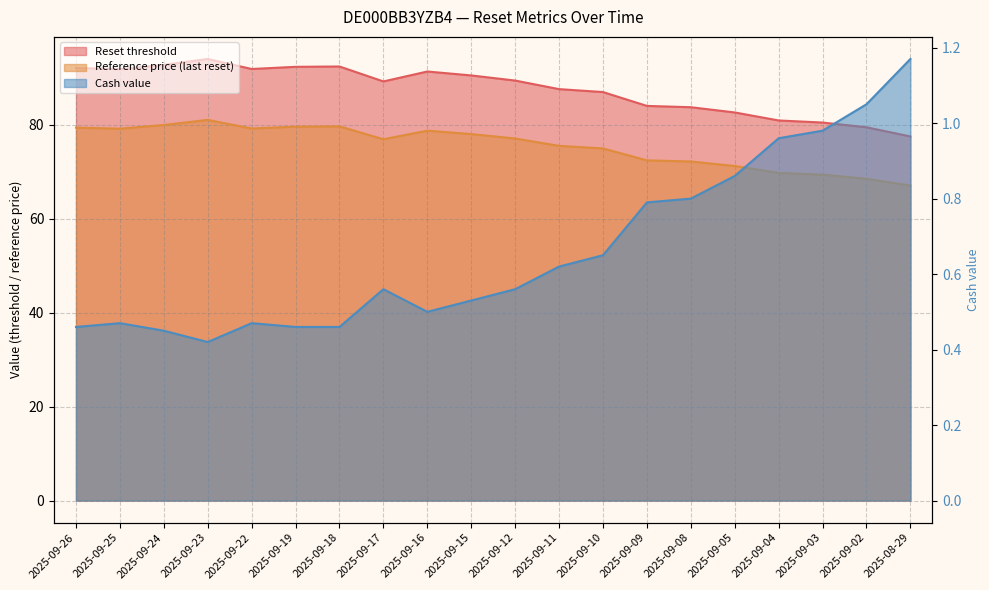

The Reference price (last reset) series shows 79.6 at 2025-09-18. True or false?

True